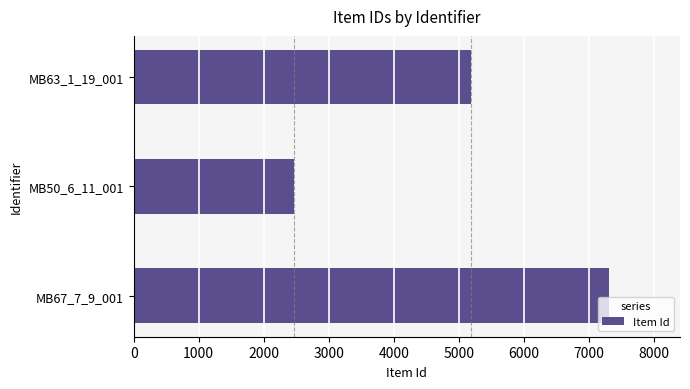

What is the maximum value shown in the chart?

7308